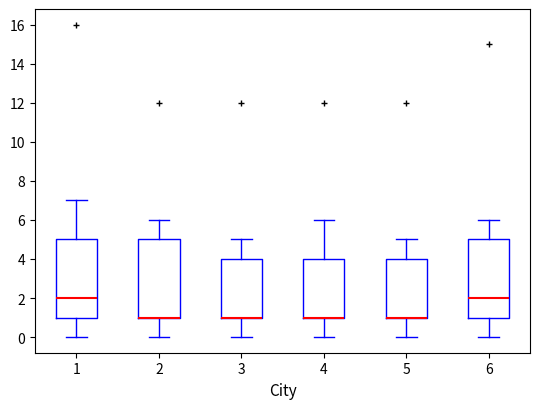

Where is the upper edge of the box at x = 1 on the y-axis? The values are not printed on the chart, so give them approximately, as read against the axis.

5